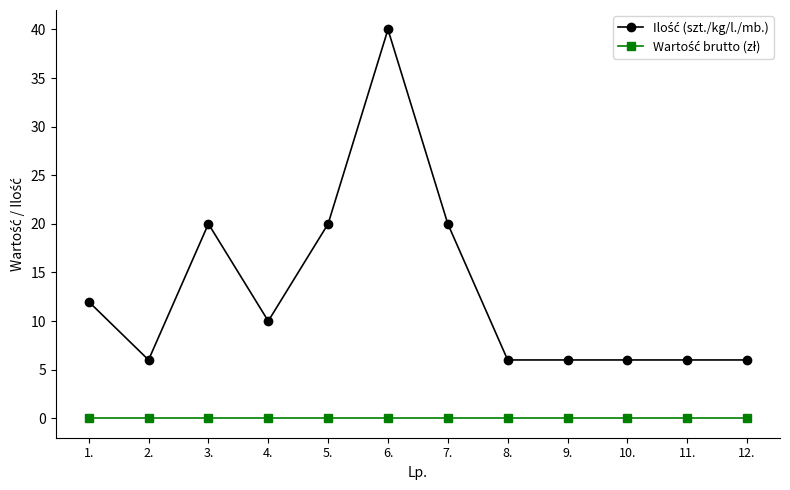

What is the difference between the highest and lowest values at 3.?

20